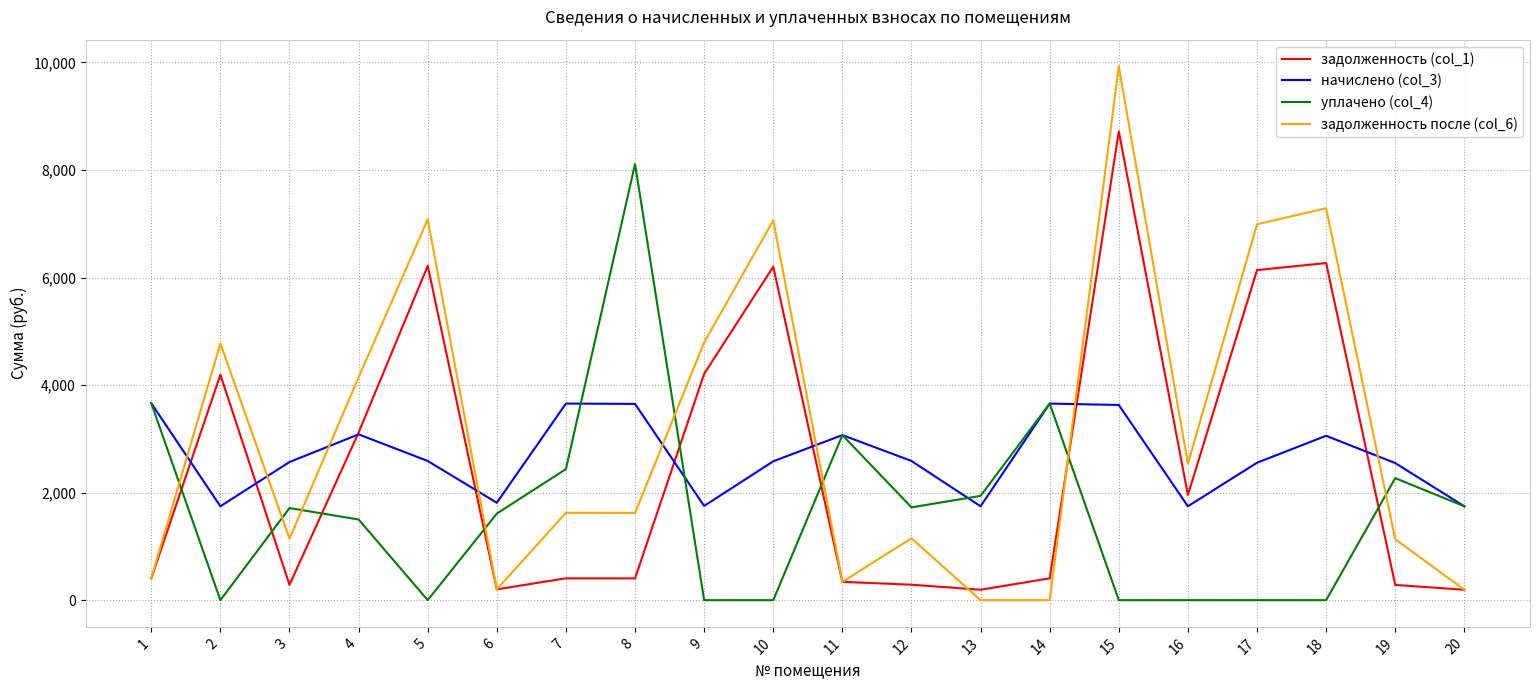

What is the greatest value displayed?

9927.4